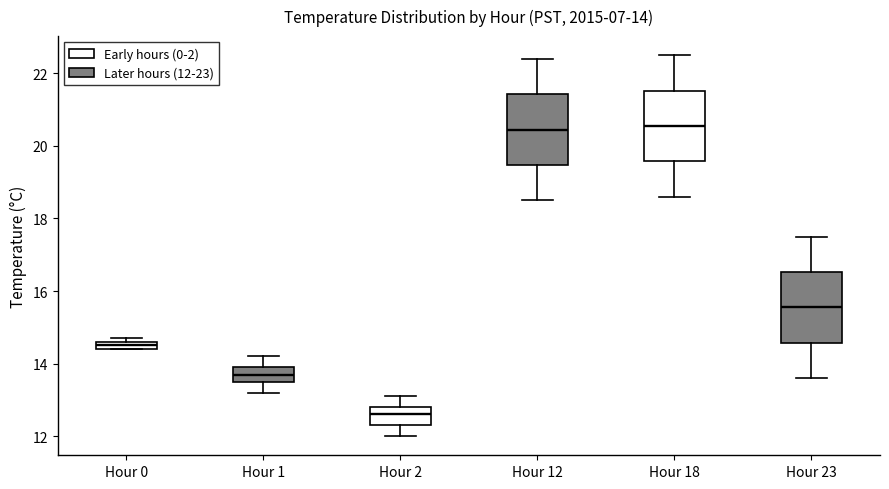

Which box has the lowest median line?

Hour 2